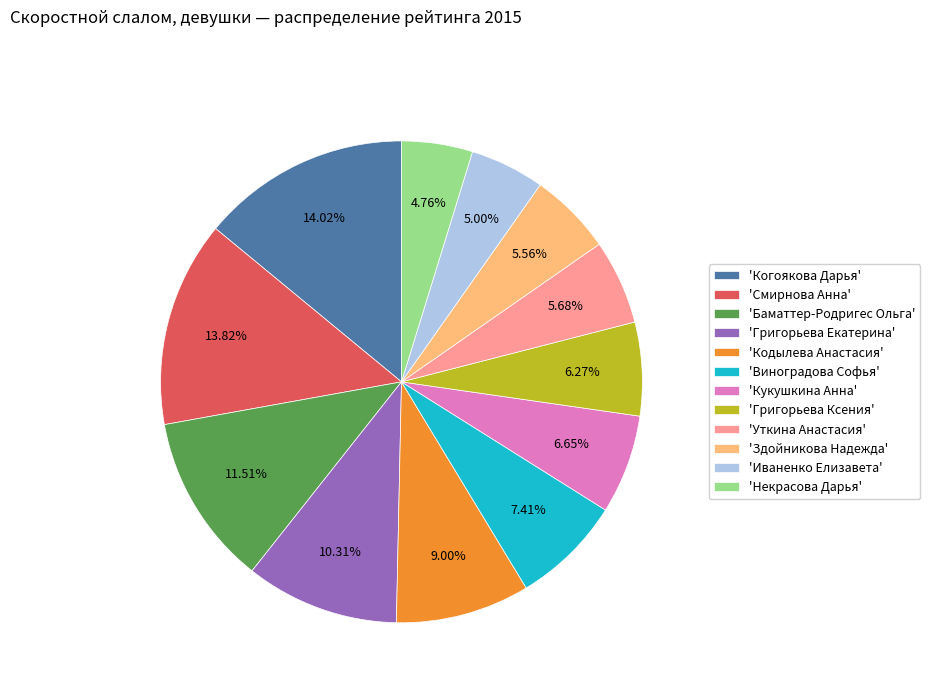

To the nearest percent, what is the average slice percentage?

8%